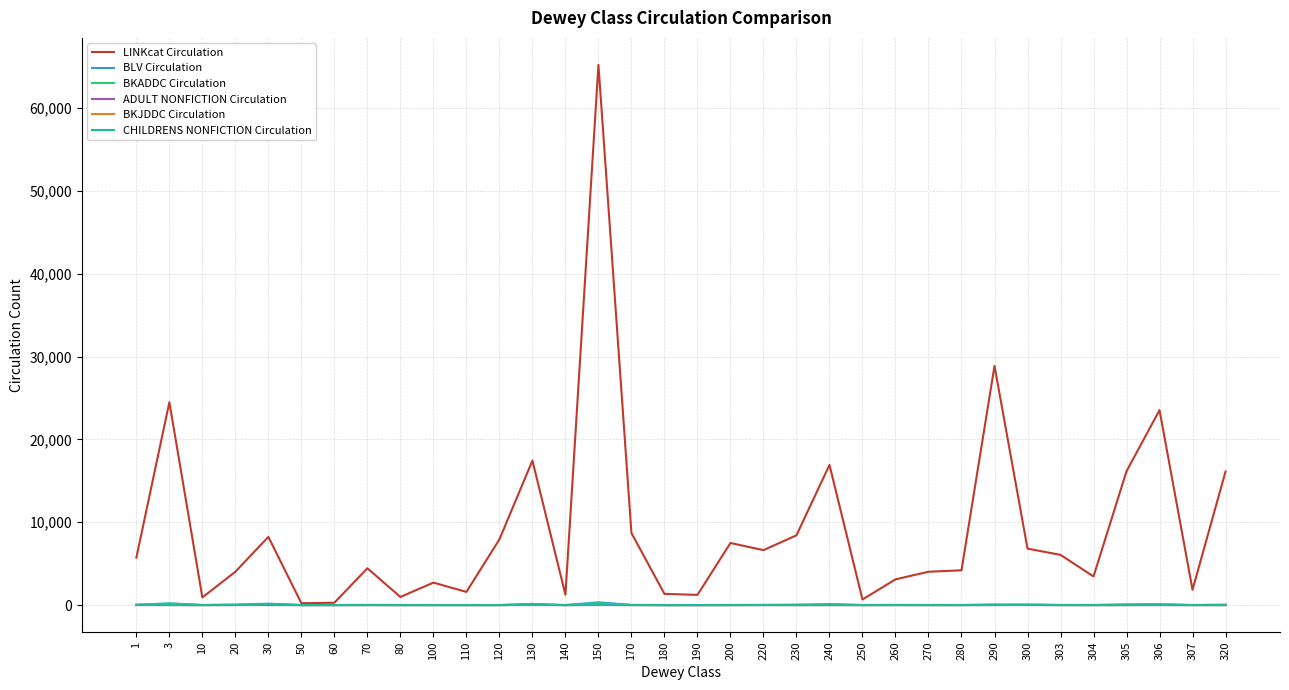

True or false: CHILDRENS NONFICTION Circulation has more than 0 interior local peaks.

True